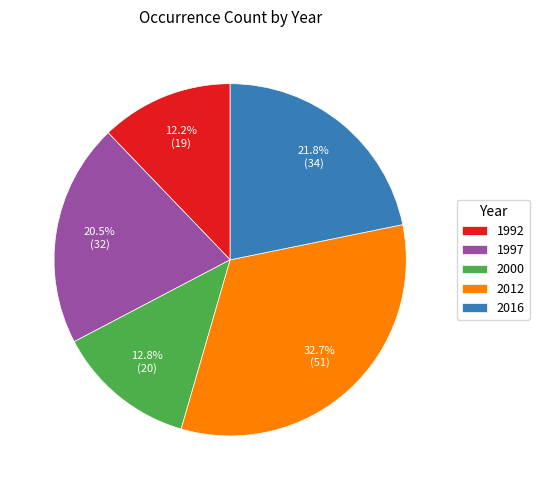

What percentage is the 2000 slice, to the nearest percent?

13%